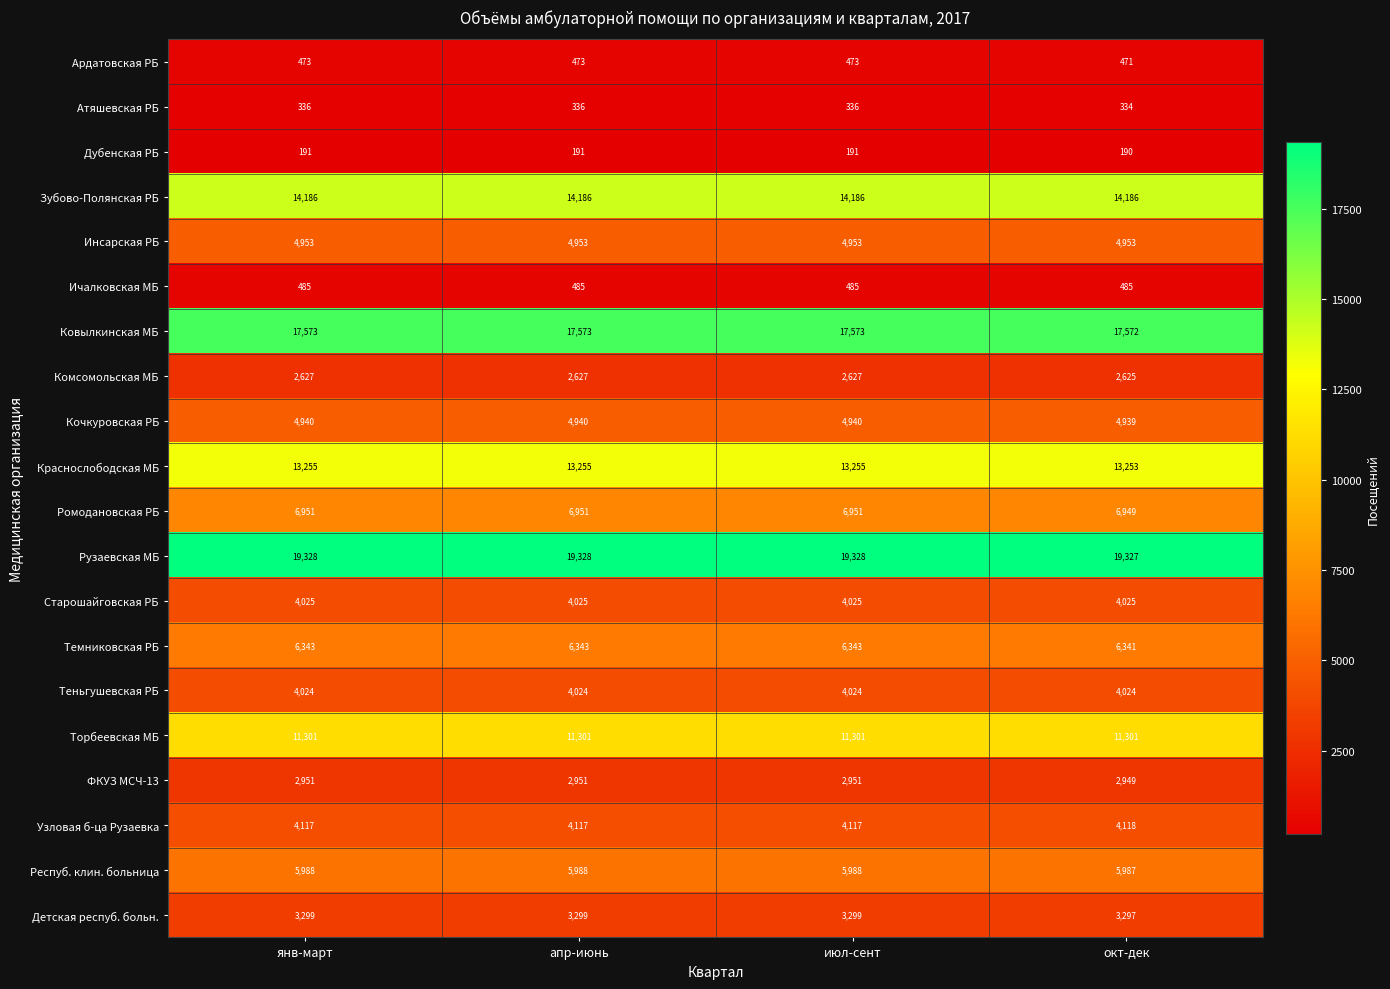

What is the total value across all series at окт-дек?

127326